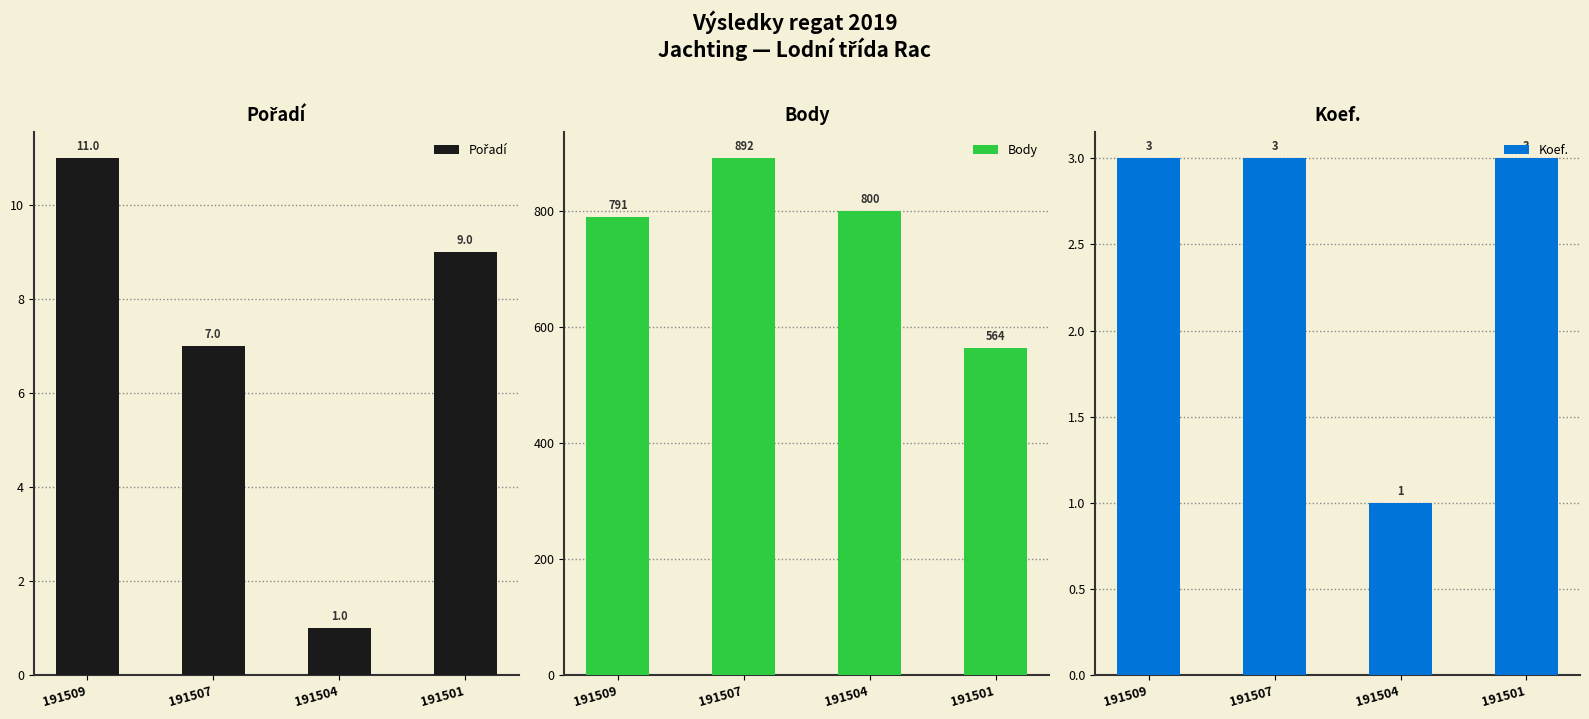

At which label is Pořadí closest to 6?

191507